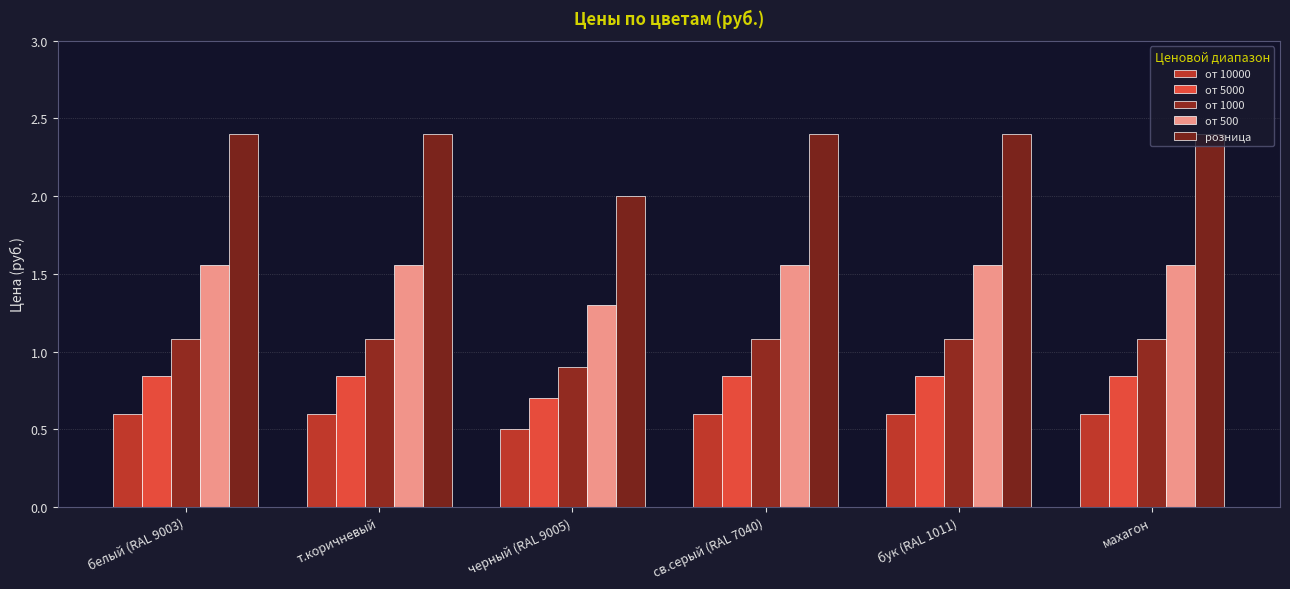

True or false: от 10000 has a value of 0.6 at бук (RAL 1011).

True